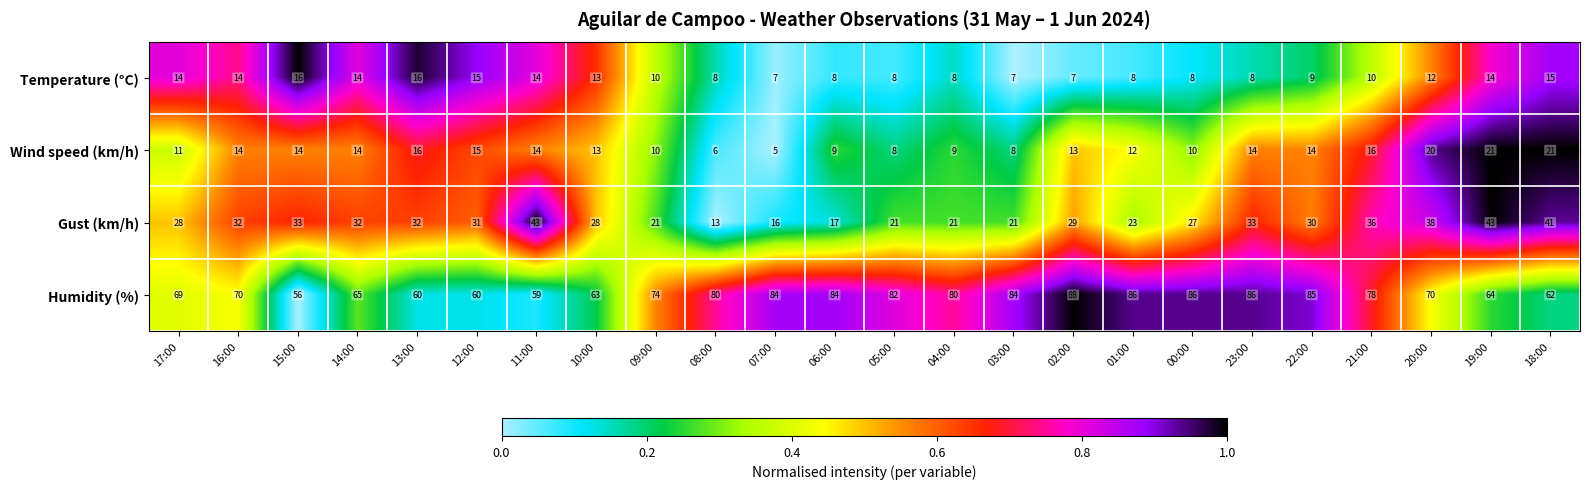

What is the sum of all Wind speed (km/h) values?

307